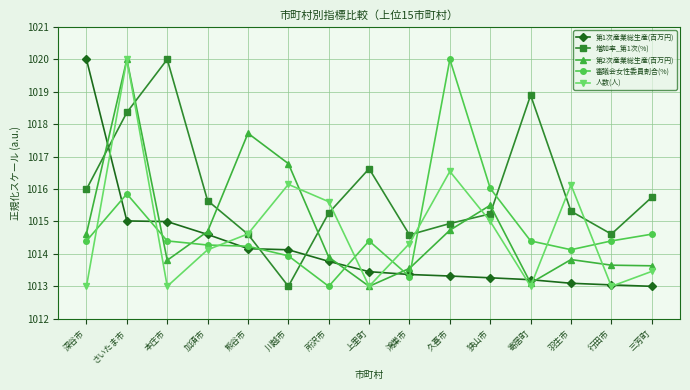

At which label does 増加率_第1次(%) reach its minimum?

川越市